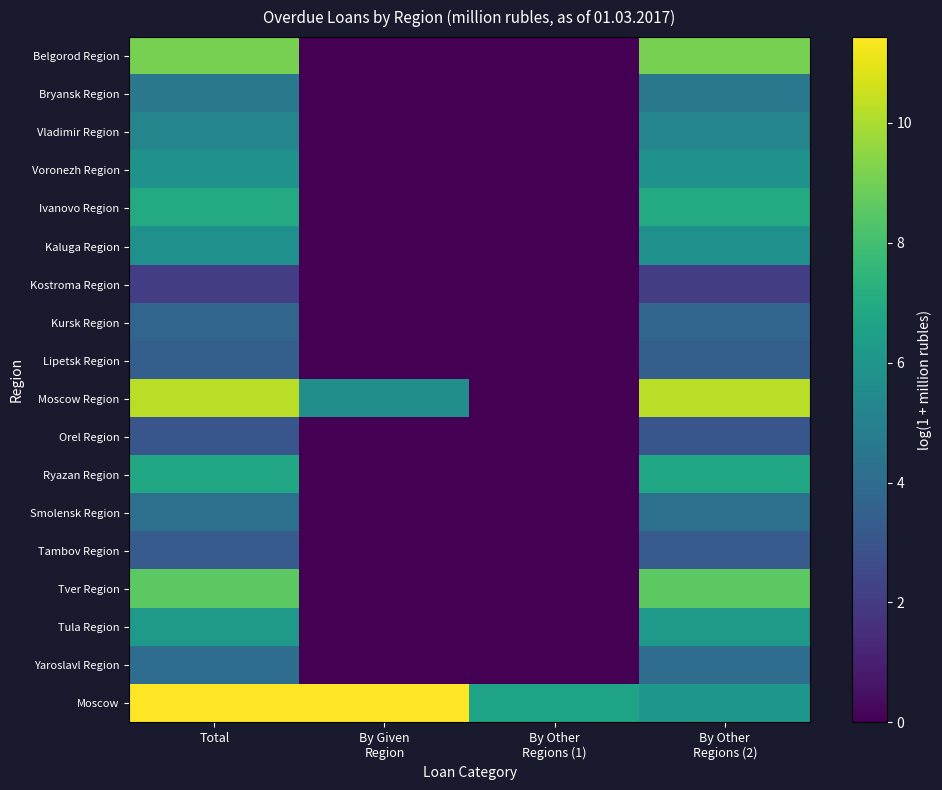

What is the total value across all series at By Other
Regions (1)?

6.6